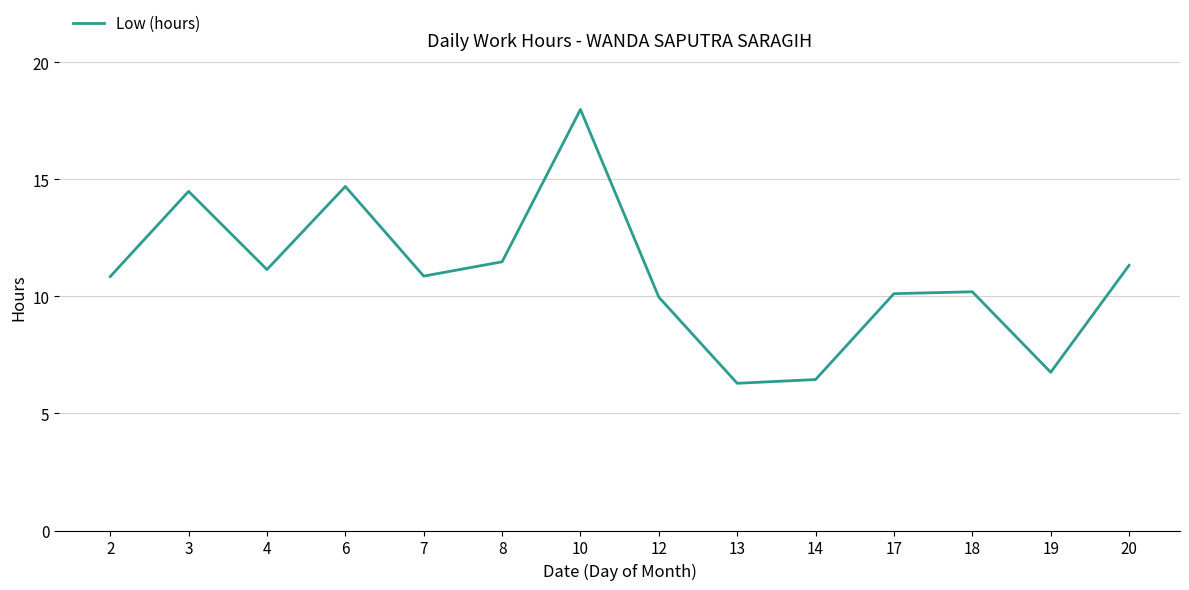

What is the smallest value displayed?

6.3